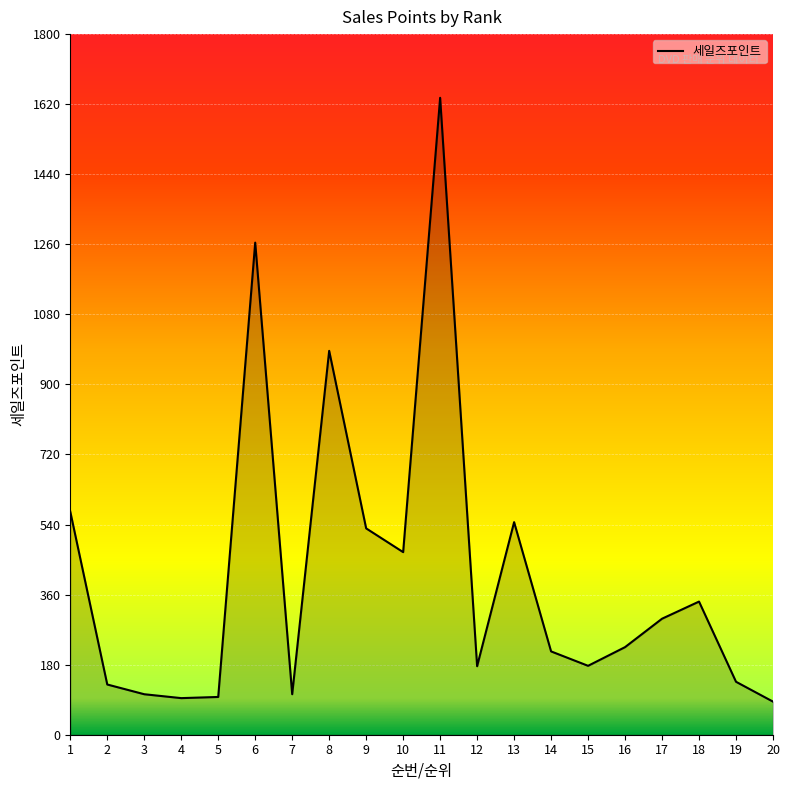

What is the greatest value displayed?

1636